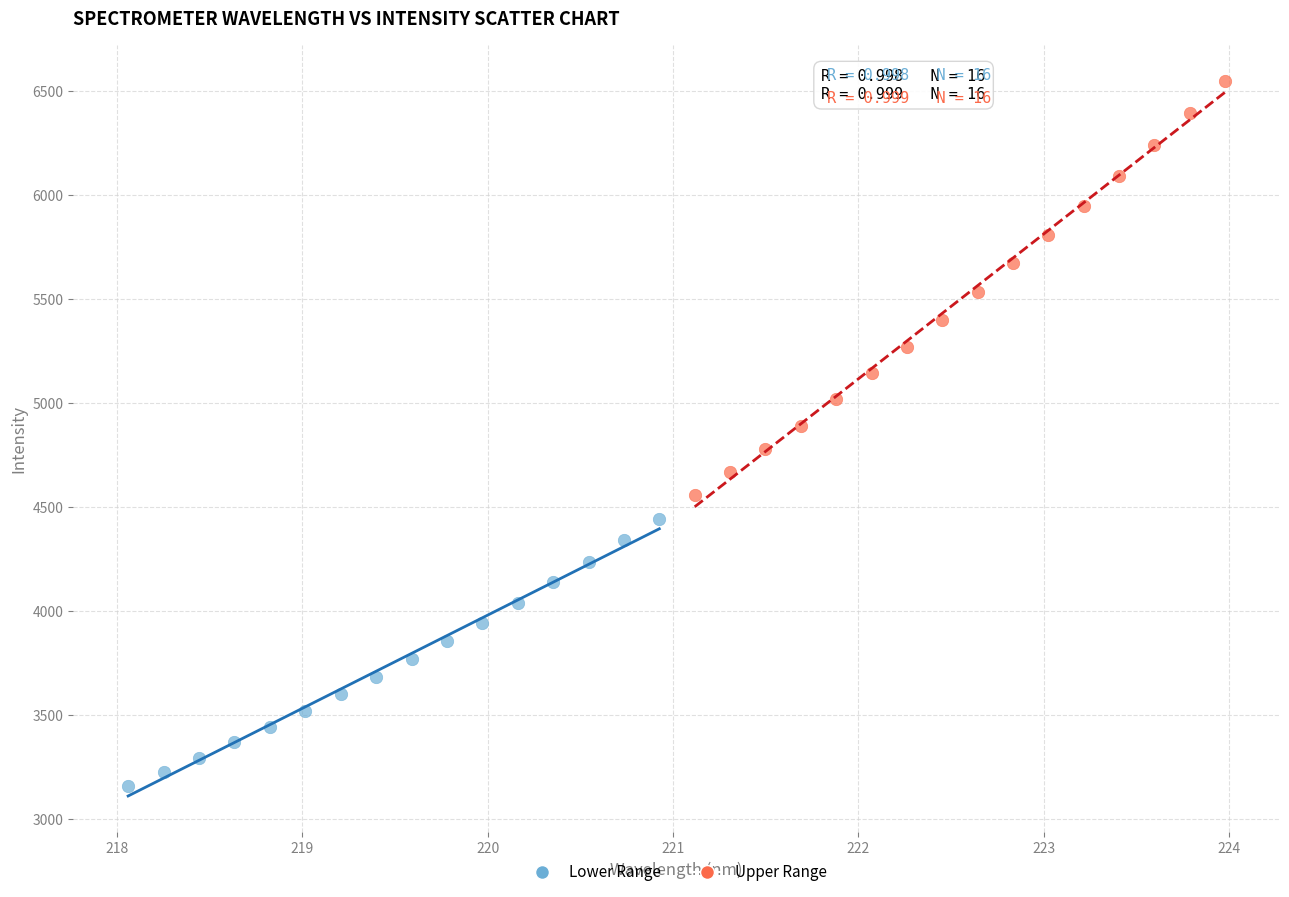

What are all the series names shown in the legend?

Lower Range, Upper Range